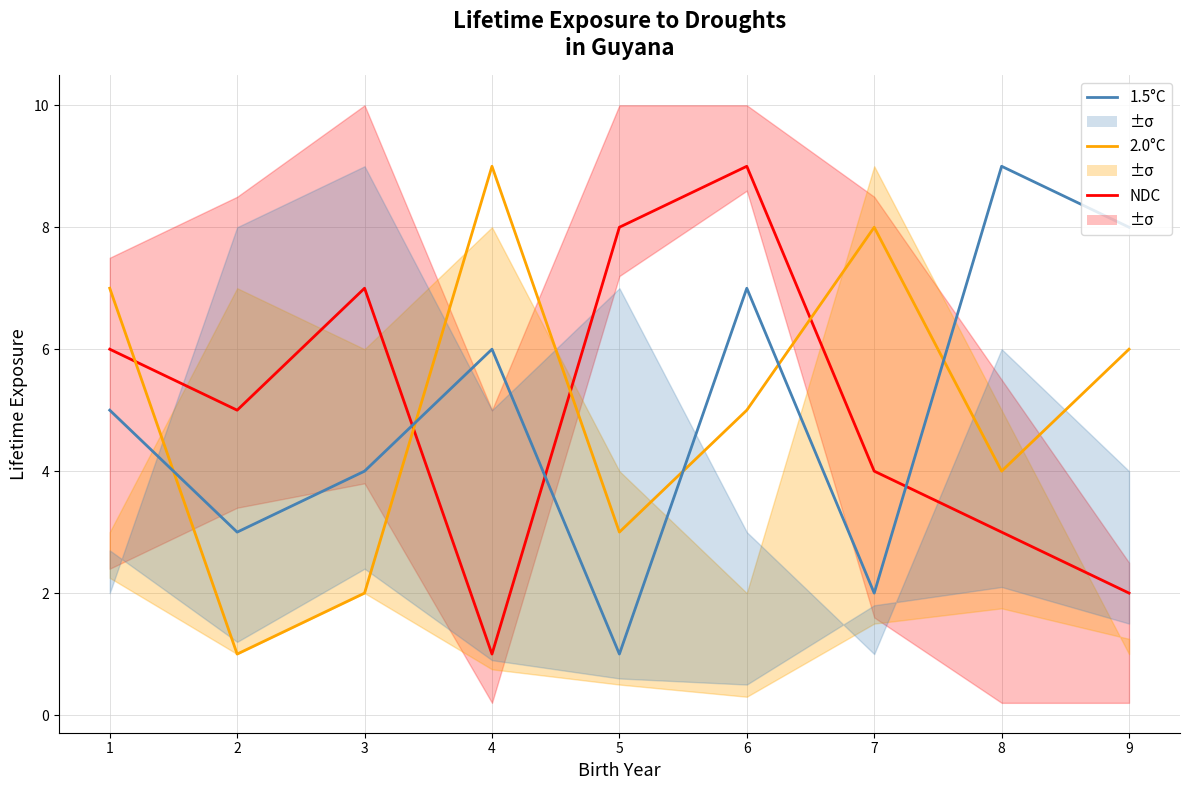

Which series changed the most between 1 and 2?

2.0°C